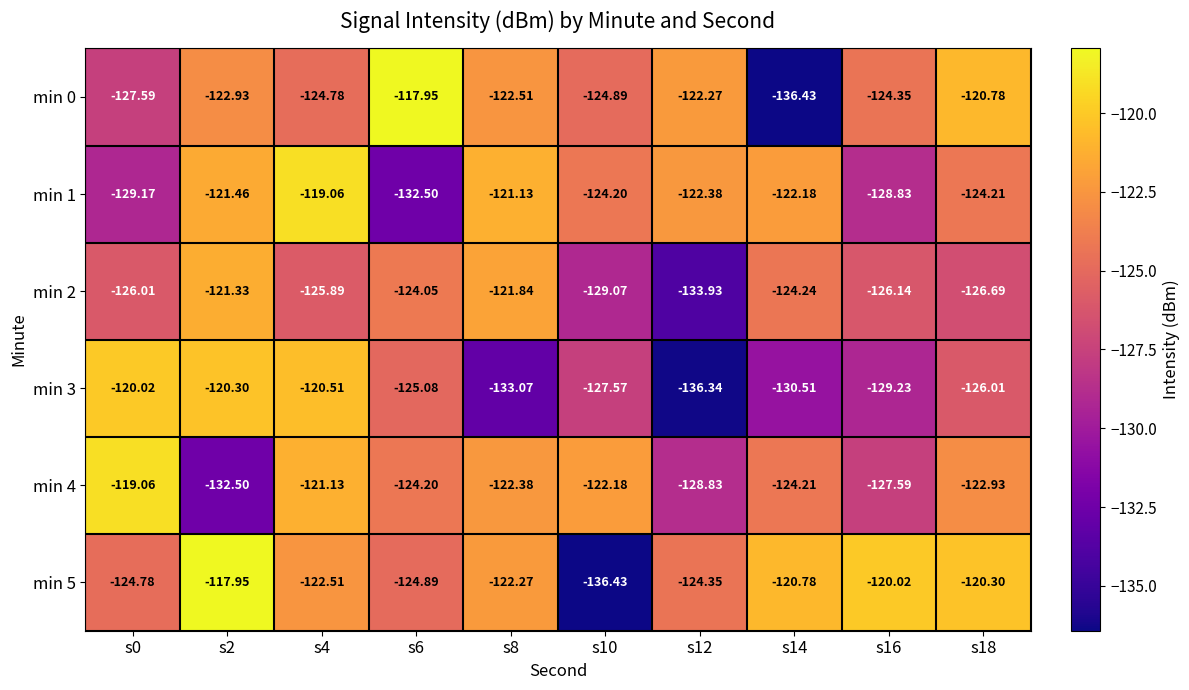

Between s2 and s6, which is larger?

s6